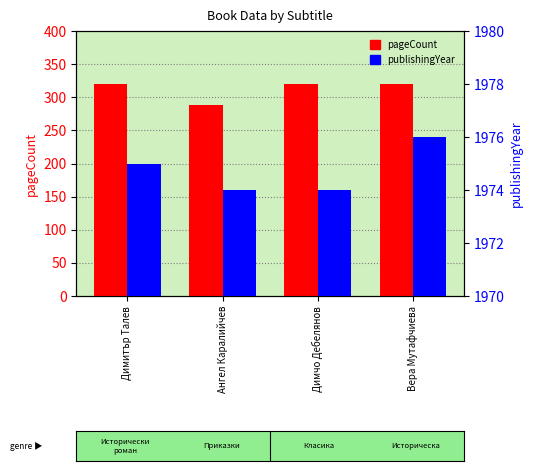

How many data points in pageCount are less than 320?

1